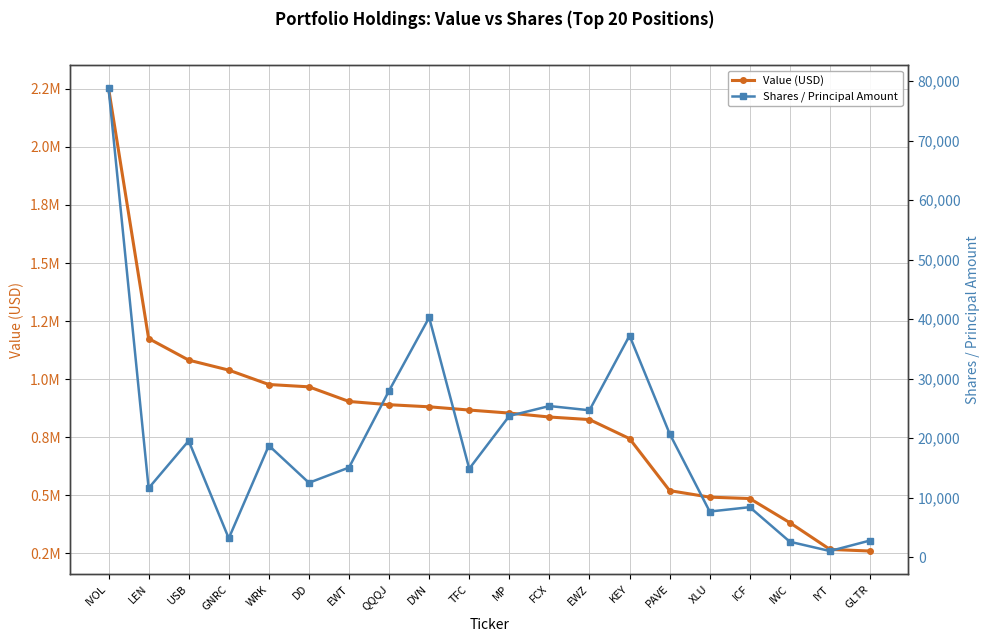

How many interior local peaks does the Shares / Principal Amount series have?

6